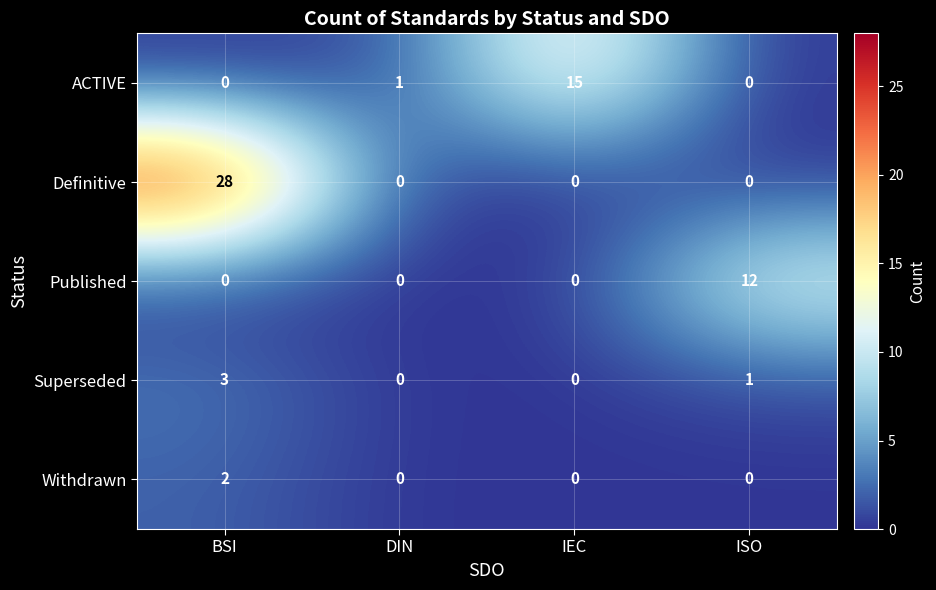

What is the approximate value of Superseded at BSI?

3